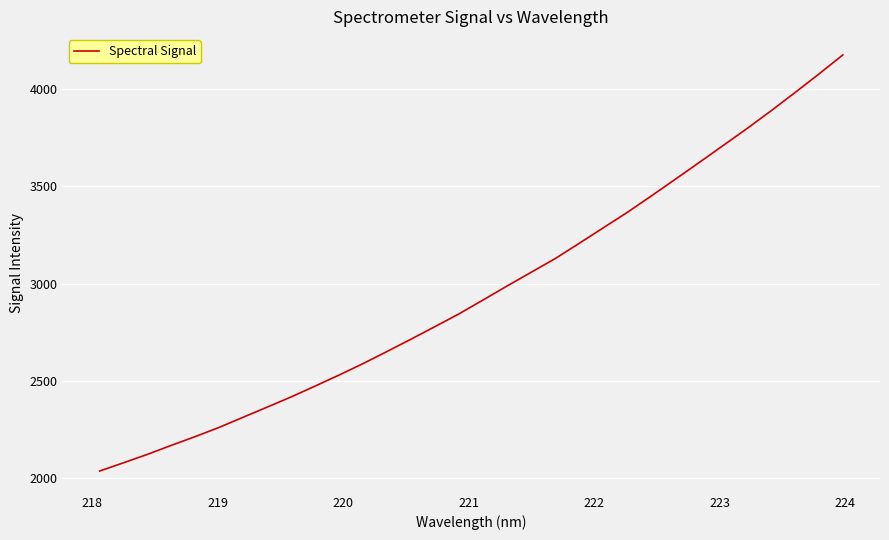

What is the difference between the maximum and minimum values?

2144.1